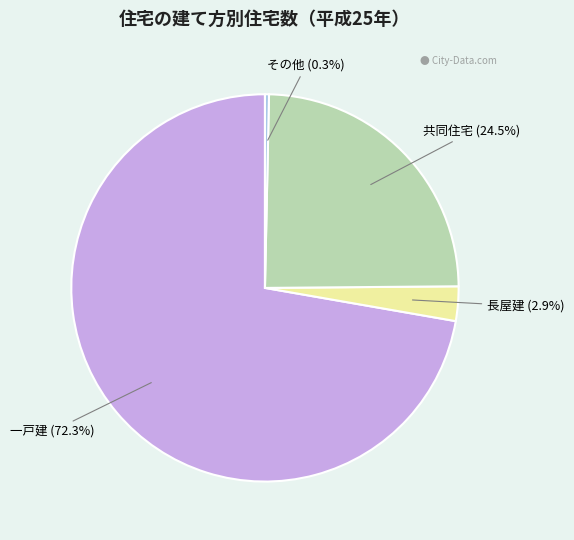

Rank the categories by value from highest to lowest.

一戸建, 共同住宅, 長屋建, その他